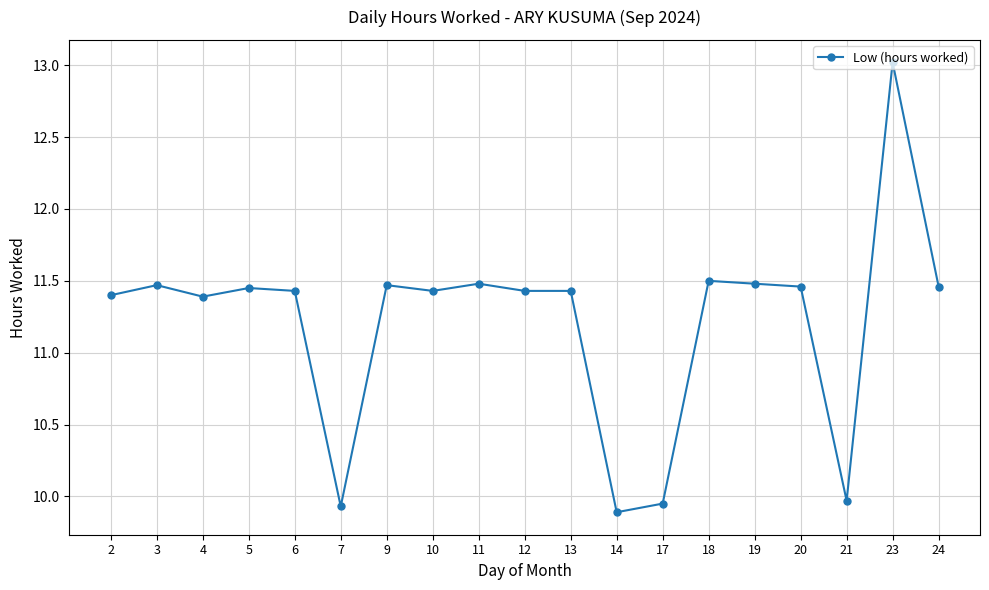

Is it true that the value at 21 is 2.8?

False